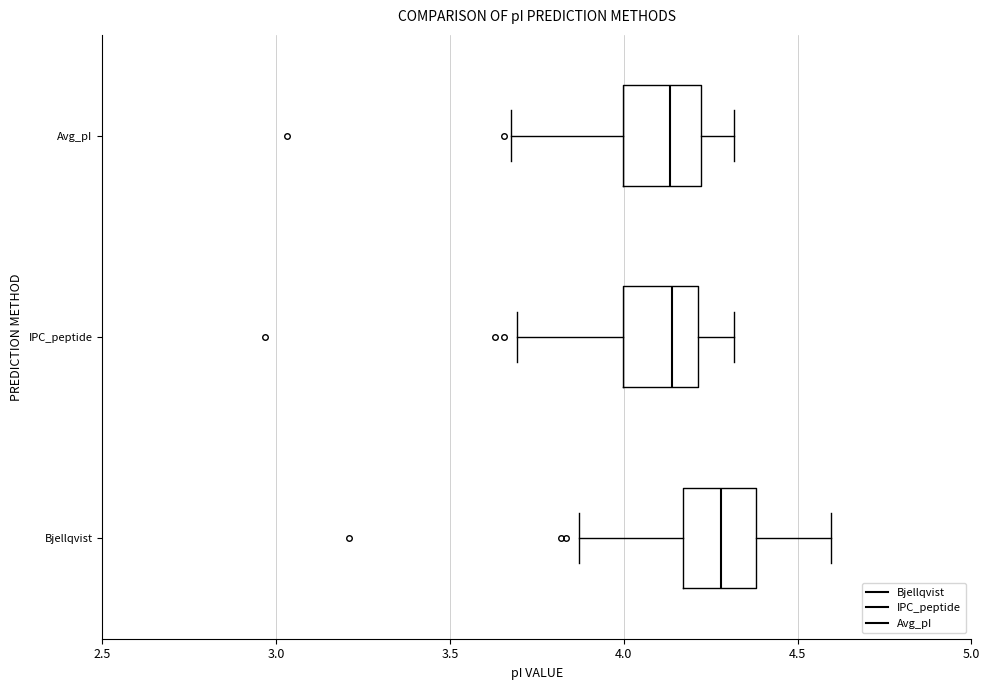

Where does the median line of the box for Bjellqvist sit on the x-axis? The values are not printed on the chart, so give them approximately, as read against the axis.

4.30